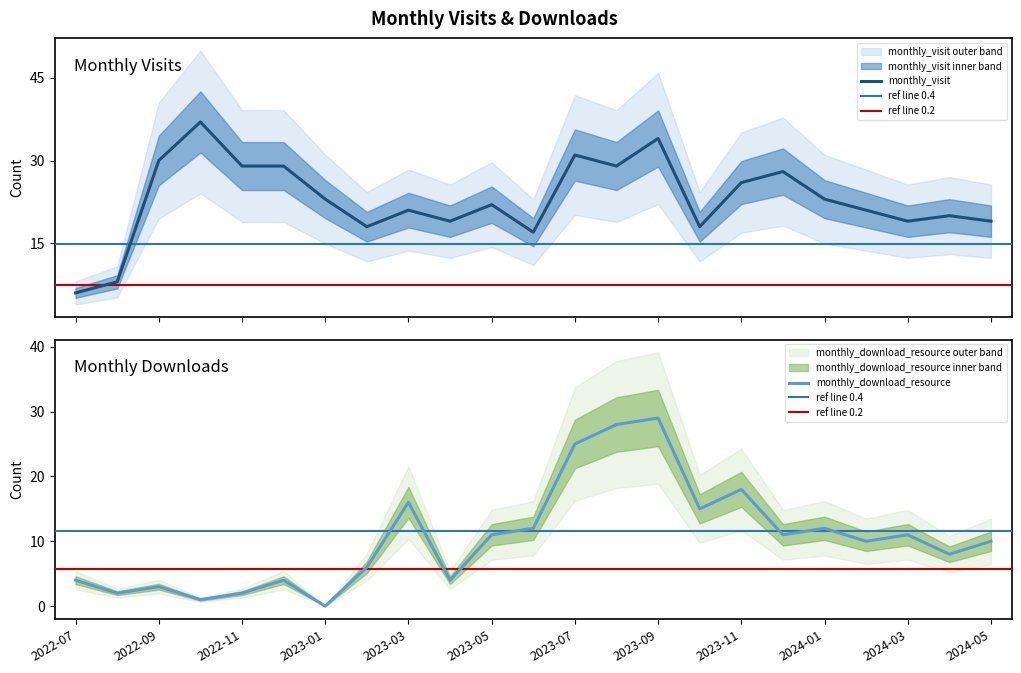

Reading right to left, extract all data points from this chart.

monthly_visit: 2024-05=19	2024-04=20	2024-03=19	2024-02=21	2024-01=23	2023-12=28	2023-11=26	2023-10=18	2023-09=34	2023-08=29	2023-07=31	2023-06=17	2023-05=22	2023-04=19	2023-03=21	2023-02=18	2023-01=23	2022-12=29	2022-11=29	2022-10=37	2022-09=30	2022-08=8	2022-07=6
monthly_download_resource: 2024-05=10	2024-04=8	2024-03=11	2024-02=10	2024-01=12	2023-12=11	2023-11=18	2023-10=15	2023-09=29	2023-08=28	2023-07=25	2023-06=12	2023-05=11	2023-04=4	2023-03=16	2023-02=6	2023-01=0	2022-12=4	2022-11=2	2022-10=1	2022-09=3	2022-08=2	2022-07=4